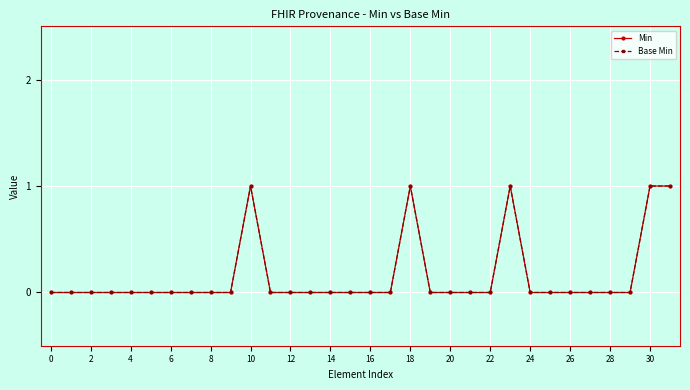

True or false: Min has more than 0 points higher than both neighbors.

True